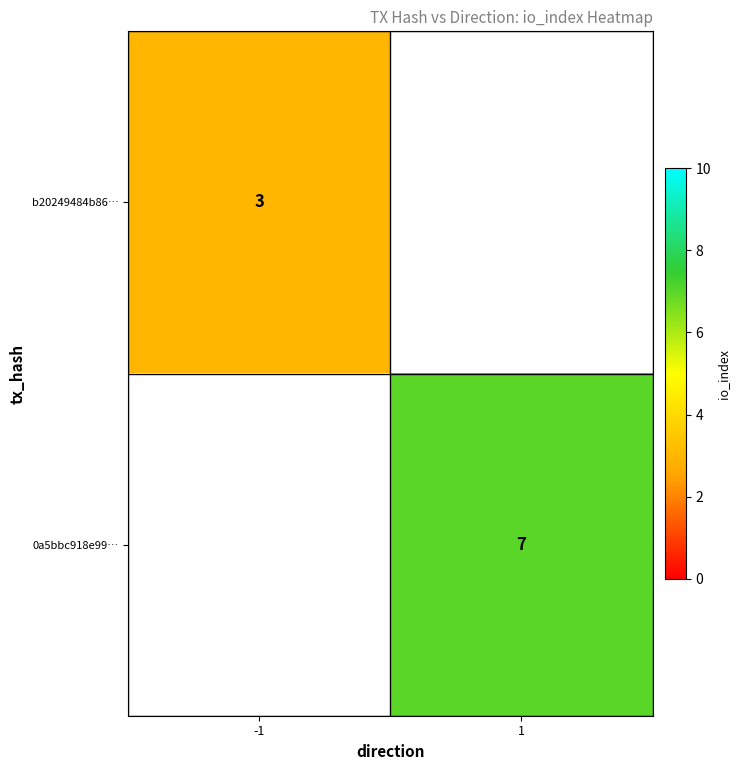

Is it true that 0a5bbc918e99… equals 7 at 1?

True